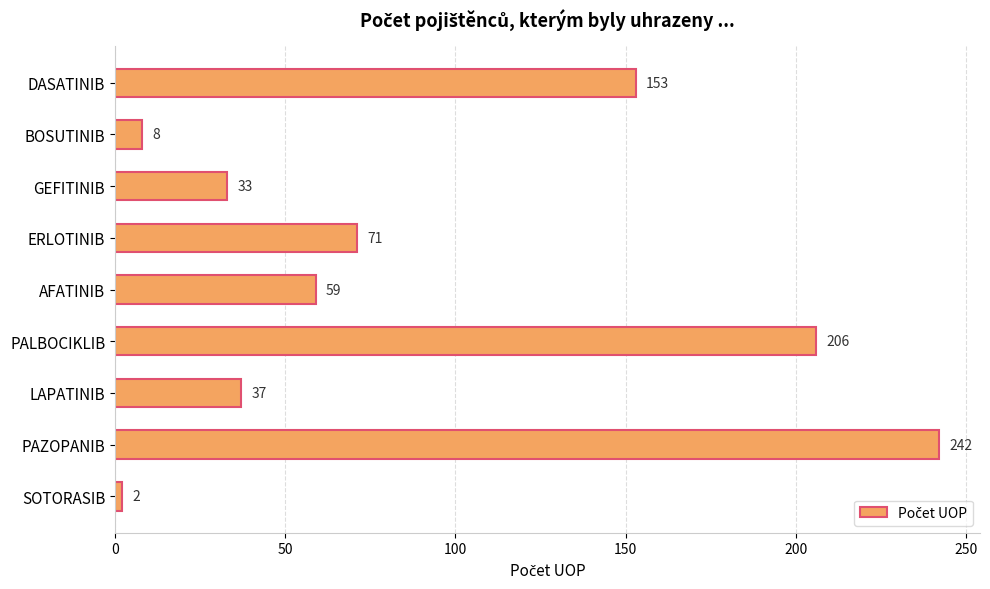

What is the difference between the second highest and minimum values?

204